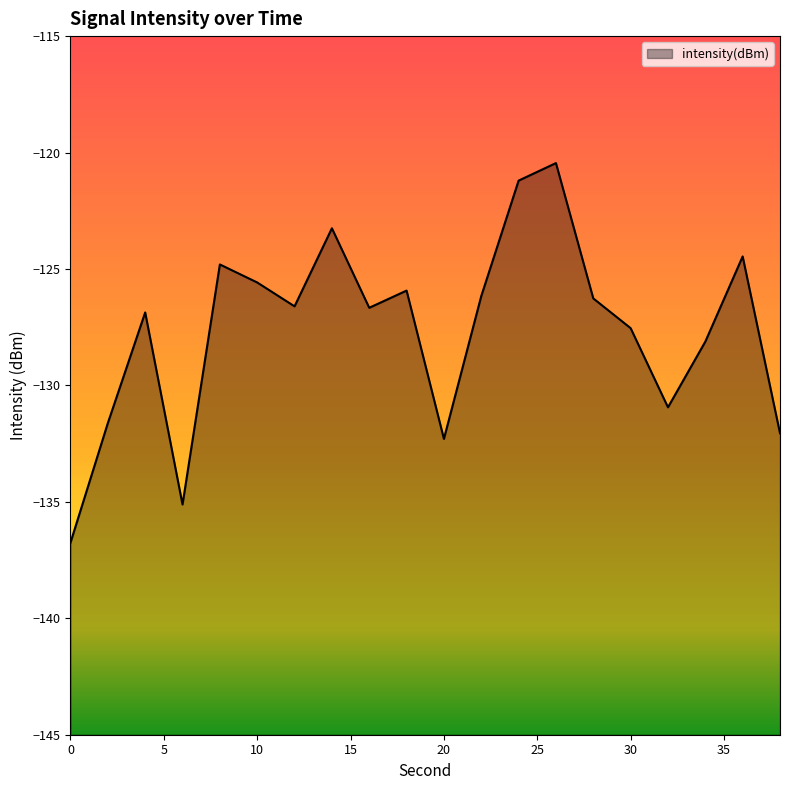

Rank the categories by value from lowest to highest.

0, 6, 20, 38, 2, 32, 34, 30, 4, 16, 12, 28, 22, 18, 10, 8, 36, 14, 24, 26